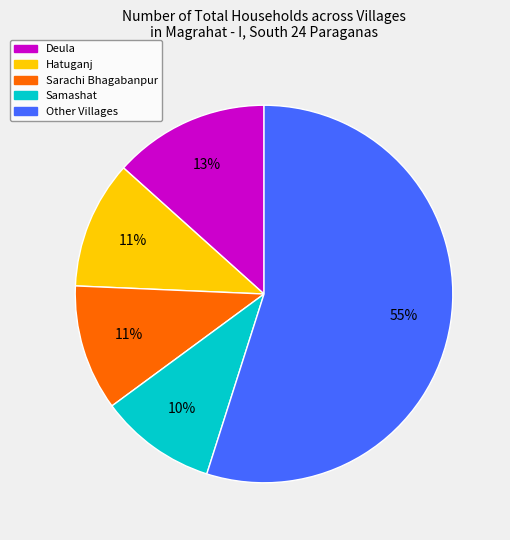

To the nearest percent, what is the difference between the largest and smallest slice percentages?

45%